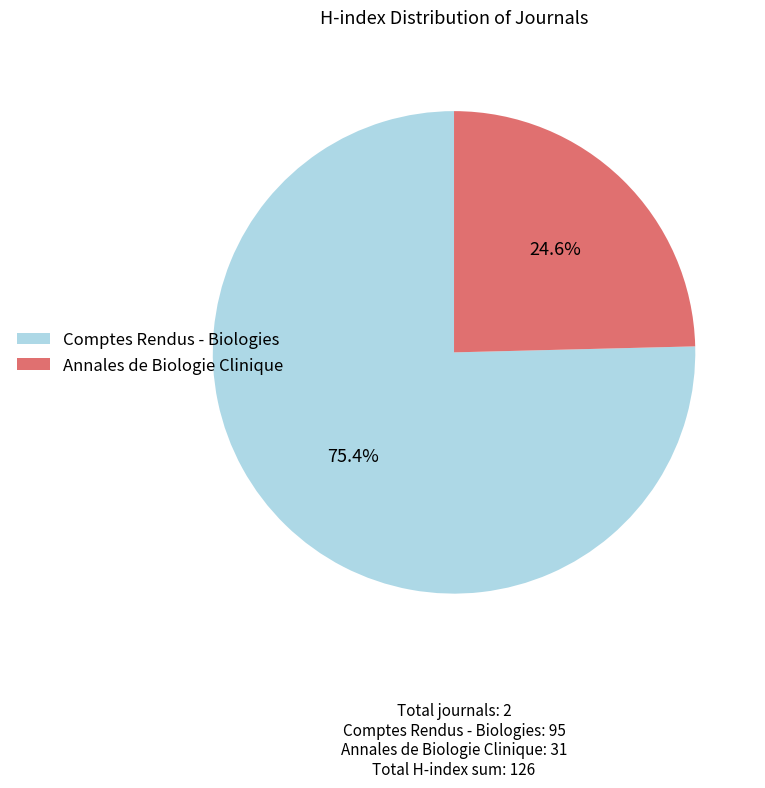

Rank the categories by value from lowest to highest.

Annales de Biologie Clinique, Comptes Rendus - Biologies